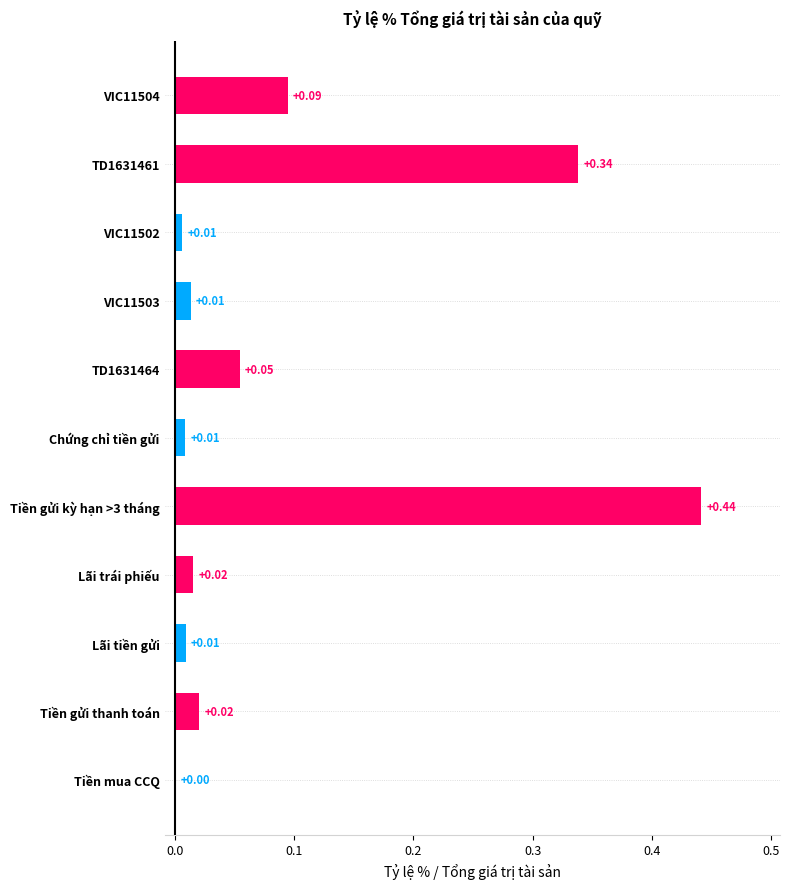

What is the sum of all values?

1.0